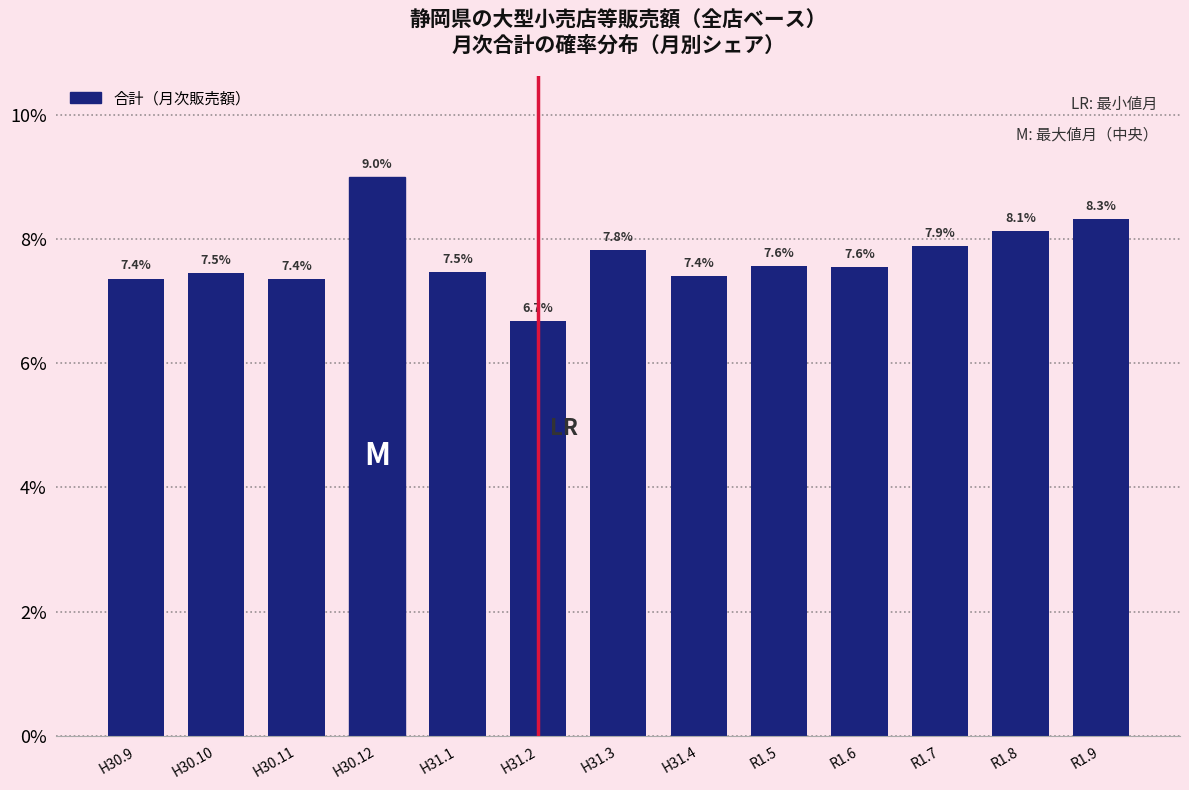

Reading left to right, what are all the values shown in this chart?

H30.9=7.4	H30.10=7.5	H30.11=7.4	H30.12=9.0	H31.1=7.5	H31.2=6.7	H31.3=7.8	H31.4=7.4	R1.5=7.6	R1.6=7.6	R1.7=7.9	R1.8=8.1	R1.9=8.3